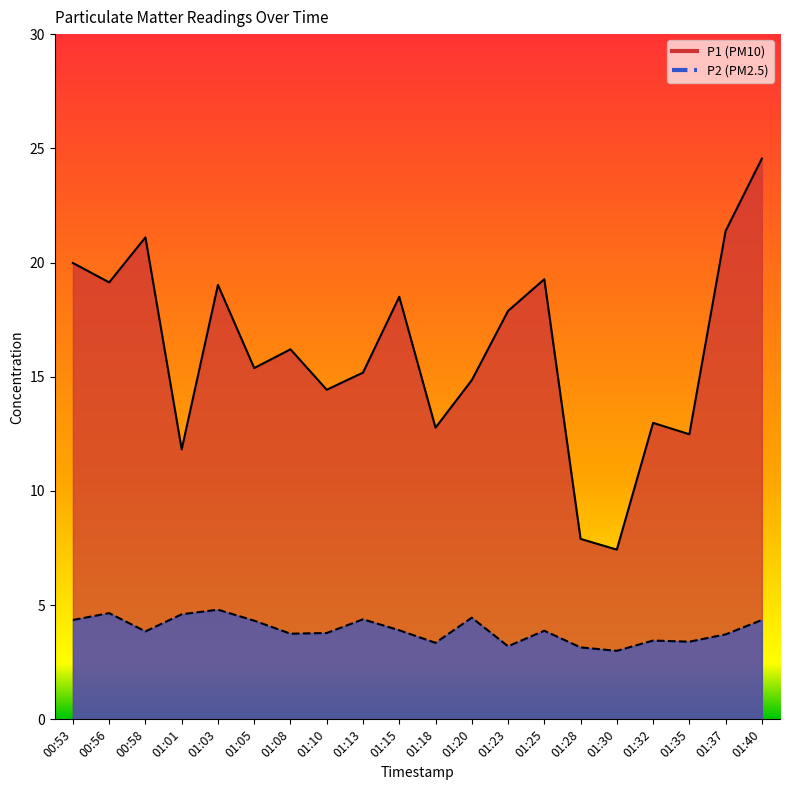

True or false: P2 and P1 cross at least once.

False